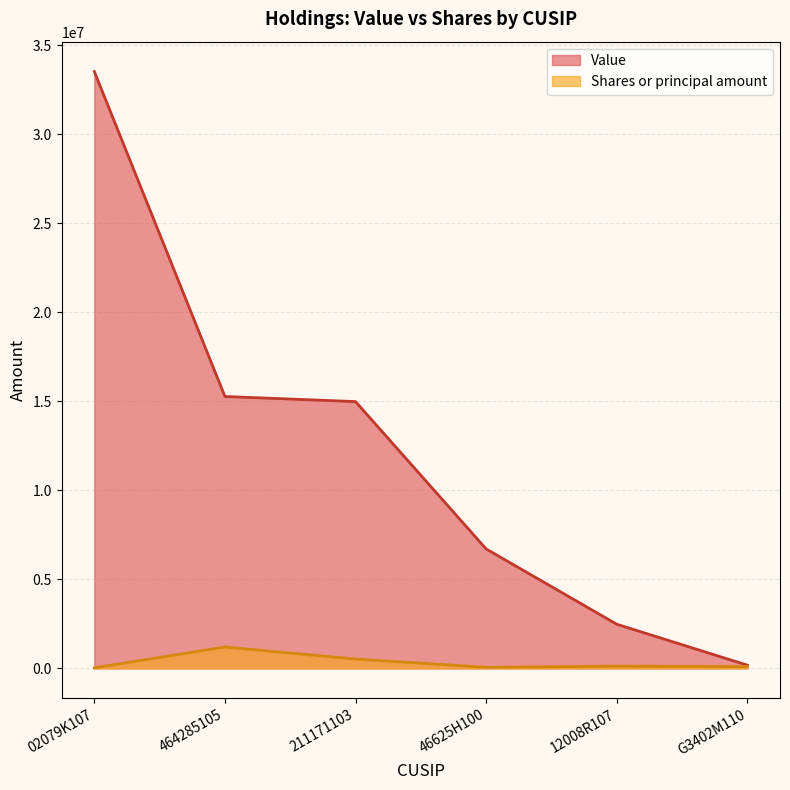

True or false: Value and Shares or principal amount cross at least once.

False